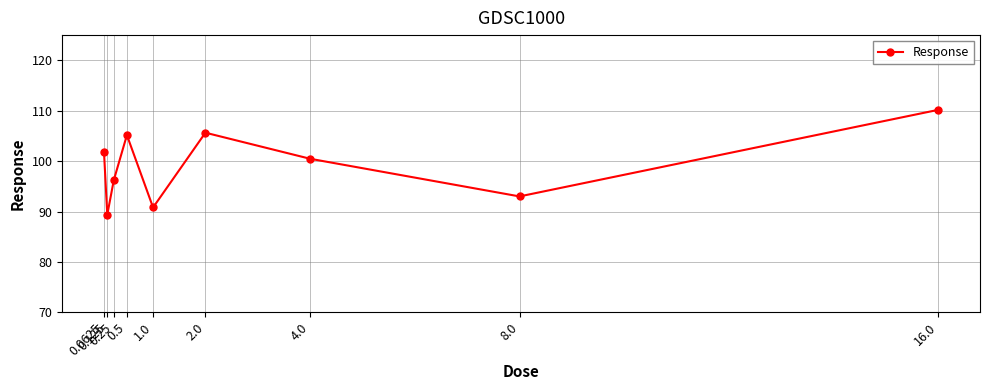

Reading right to left, extract all data points from this chart.

110.2	93.0	100.5	105.6	90.8	105.2	96.2	89.4	101.8